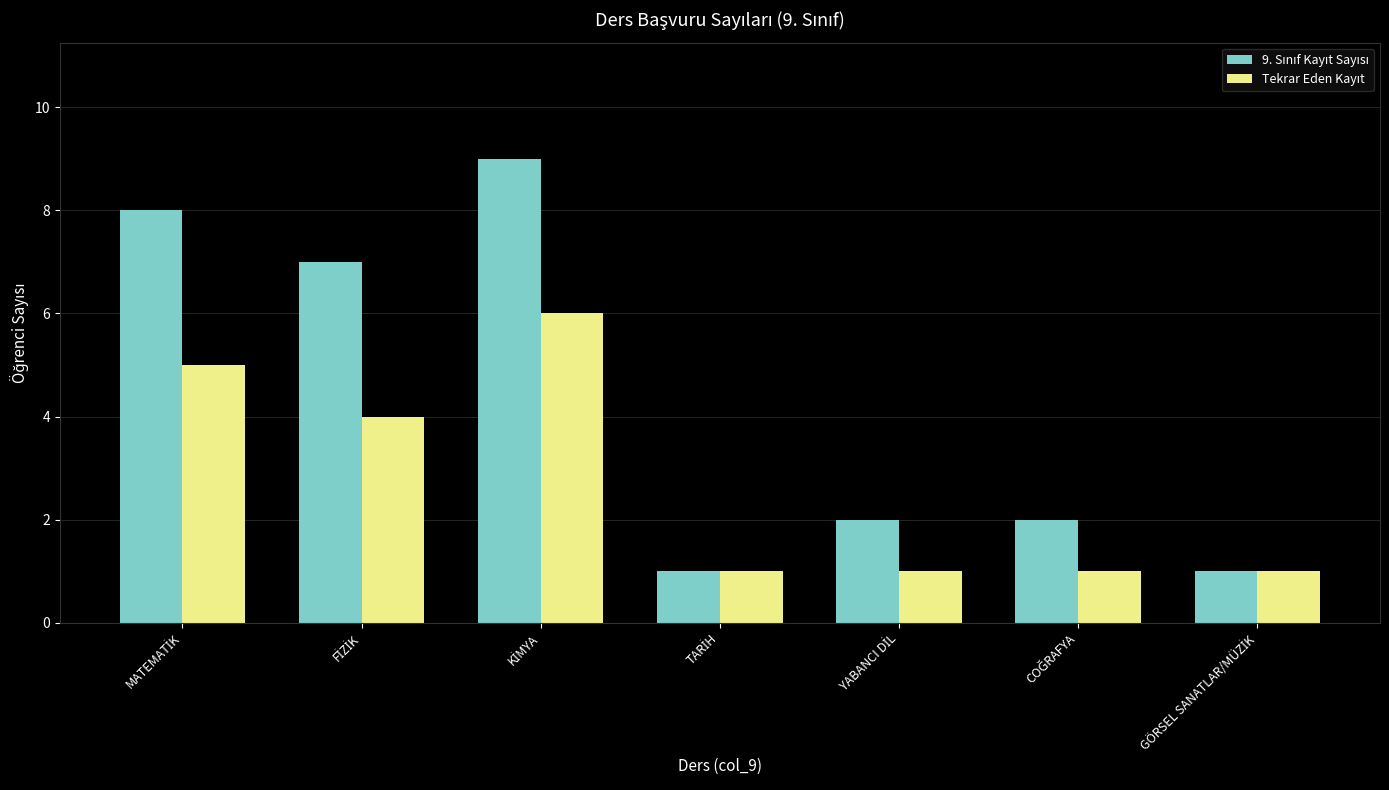

What is the maximum value shown in the chart?

9